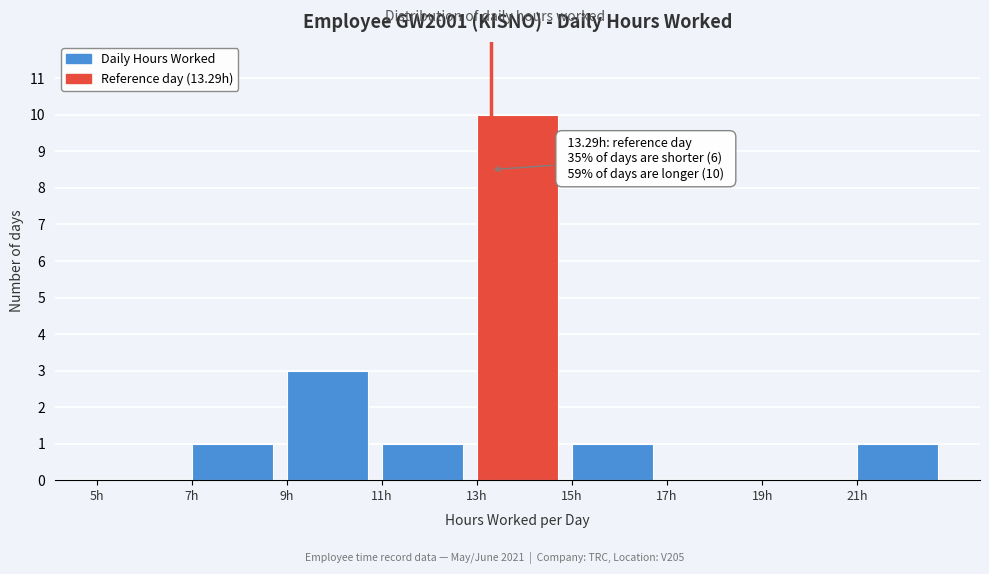

Over which range of the x-axis is the bar tallest?

13 to 15